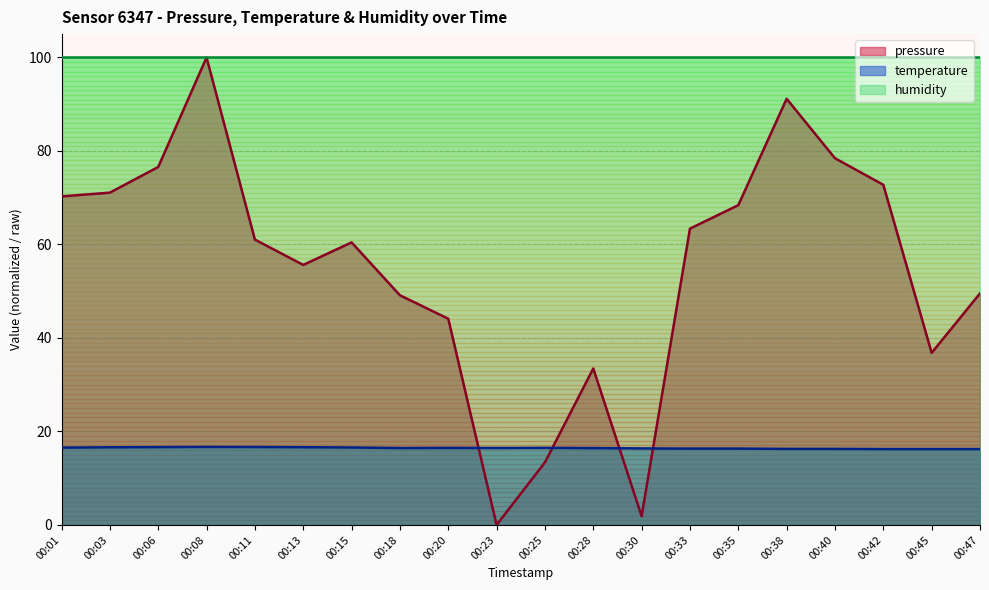

What is the greatest value displayed?

100.0